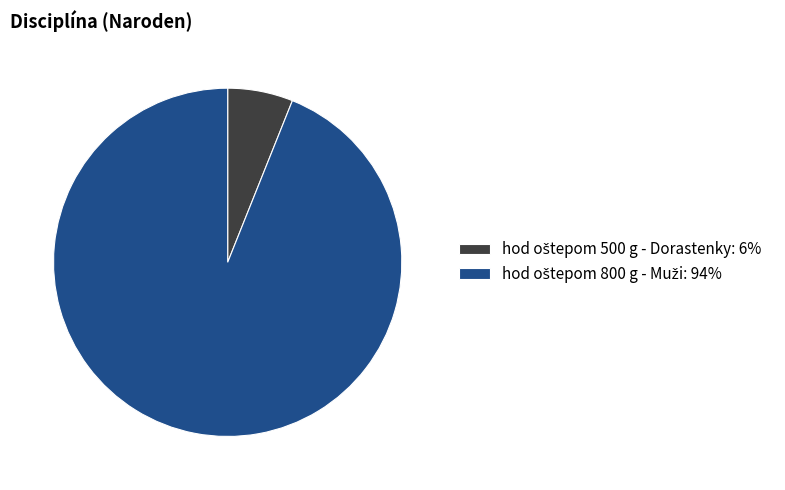

Is there any slice that represents more than half of the pie?

Yes